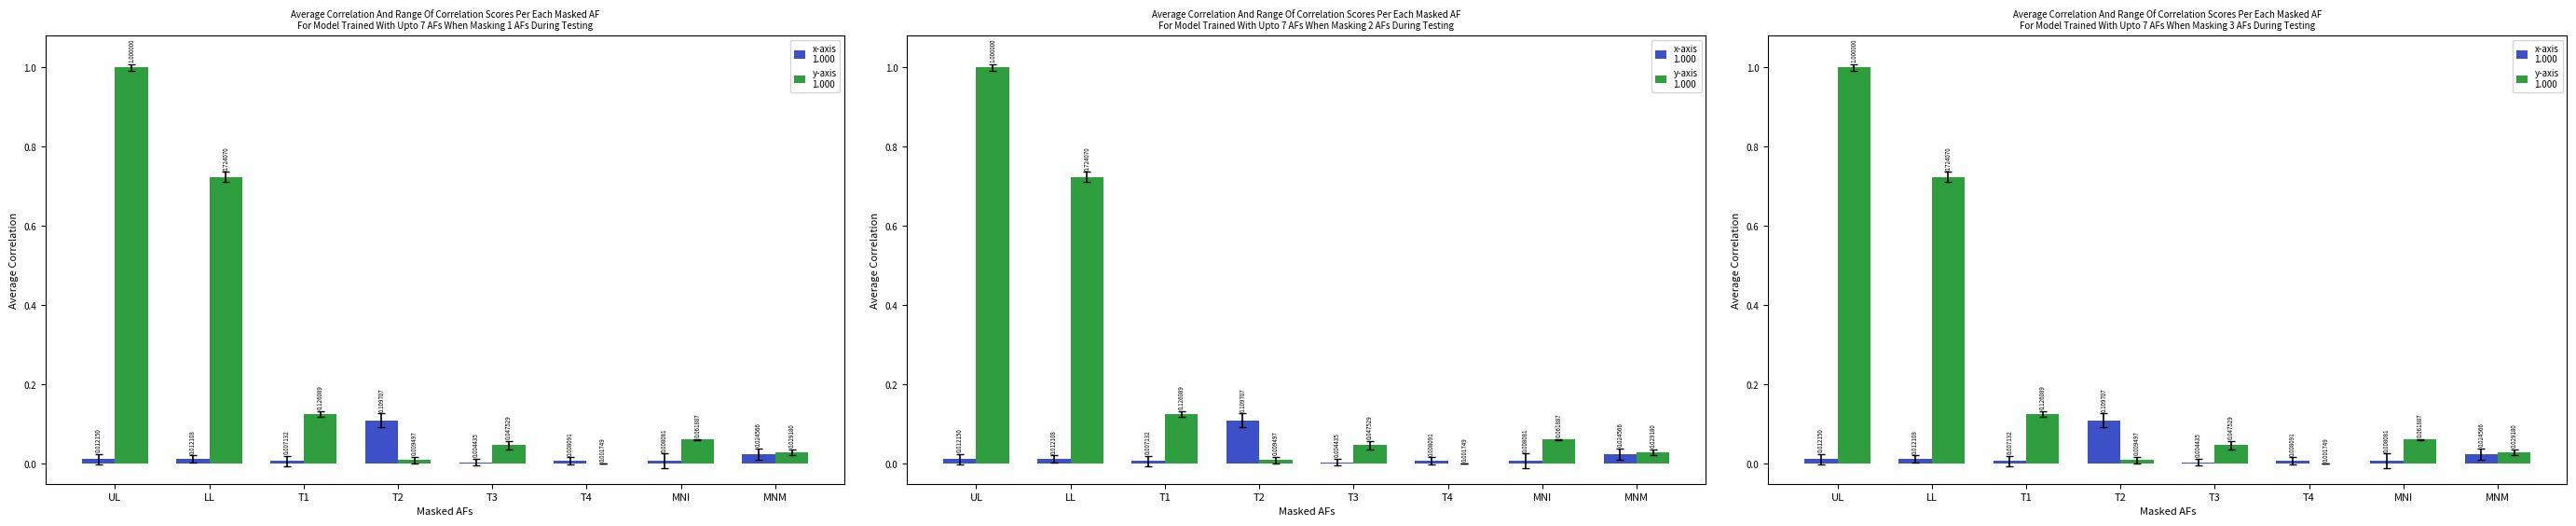

At which label is x-axis closest to 0?

T3